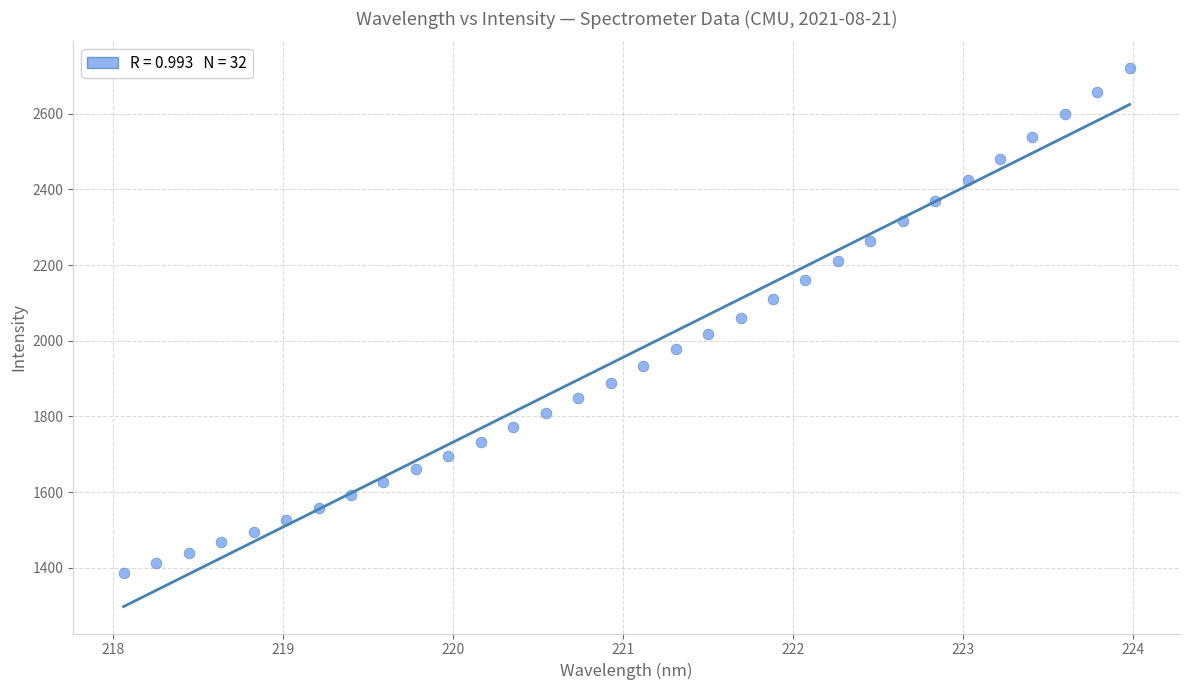

What is the range of Y values (max minus min)?

1333.4